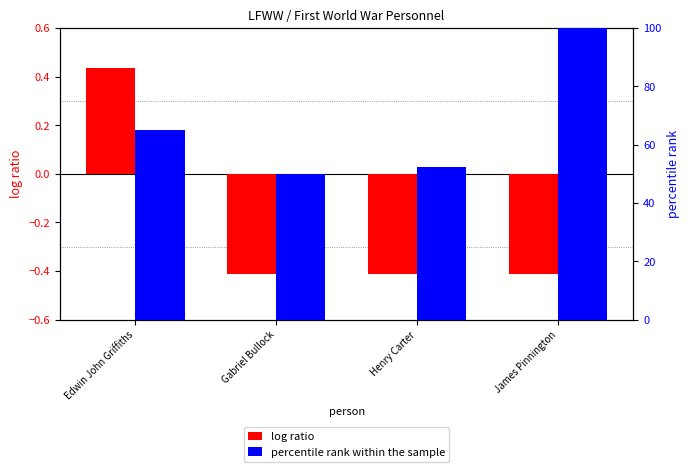

At which category does the chart reach its peak across all series?

James Pinnington